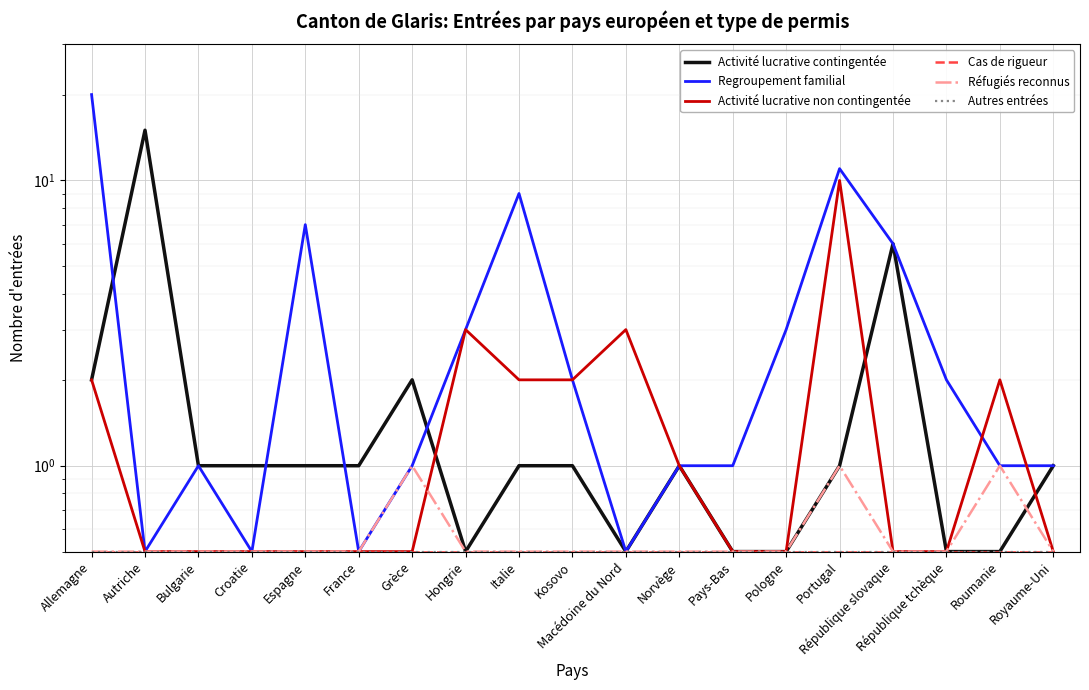

What is the average value of the Autres entrées series?

0.5